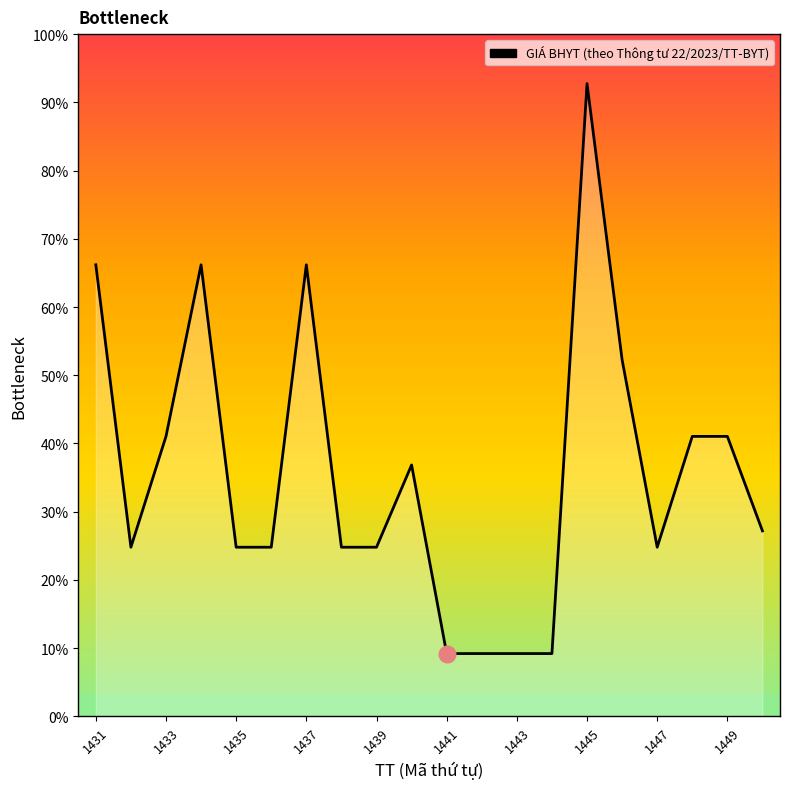

Which has a higher value, 1444 or 1446?

1446